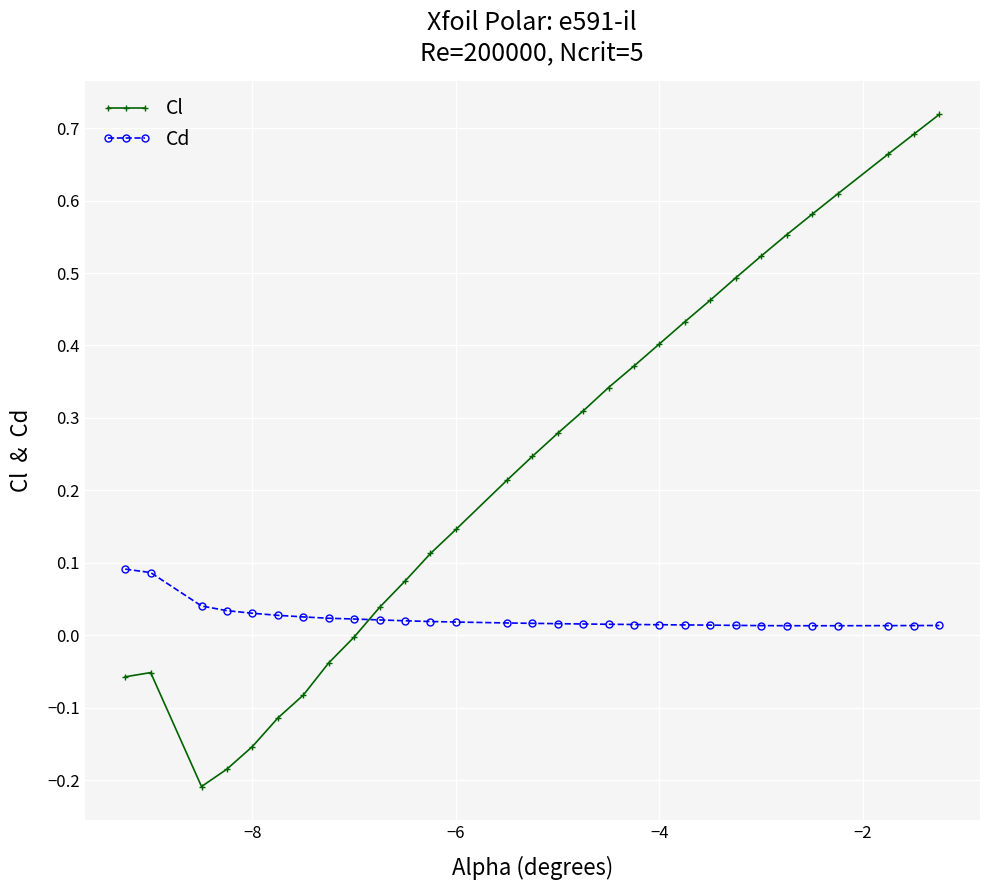

In Cl, how many points are lower than both neighbors (excluding endpoints)?

1